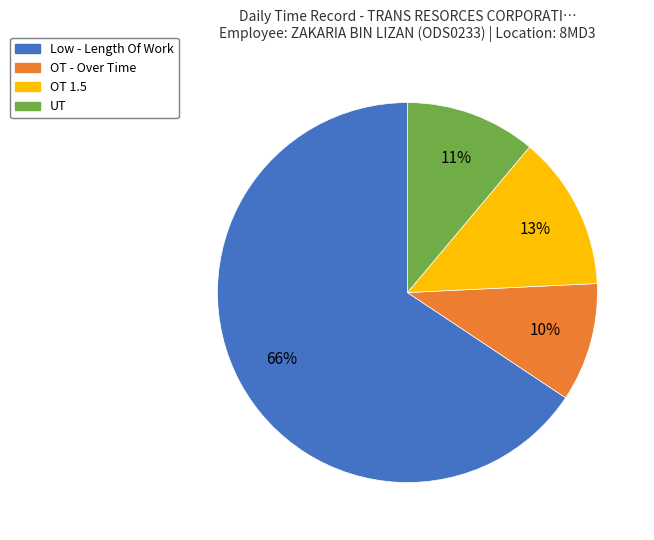

What is the ratio of the value at OT - Over Time to the value at UT?

0.9